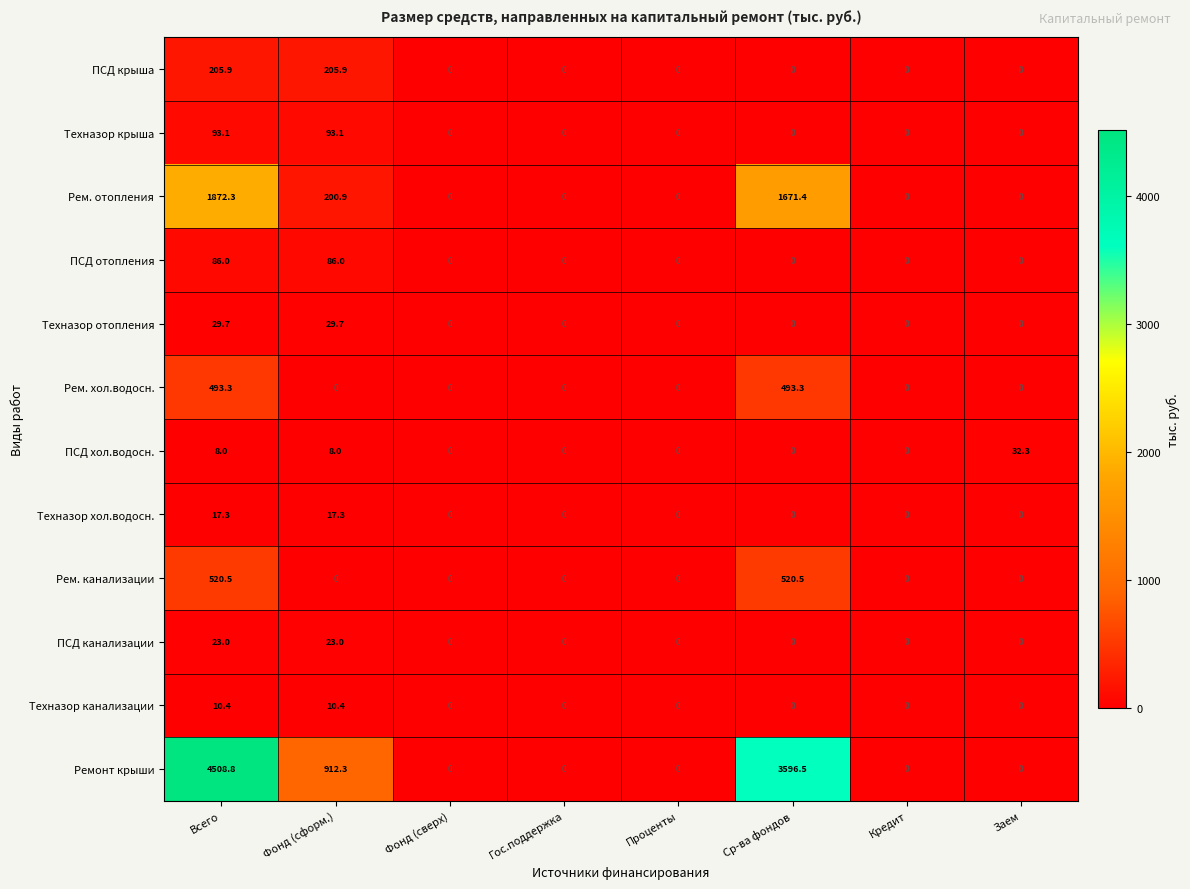

What is the greatest value displayed?

4508.8